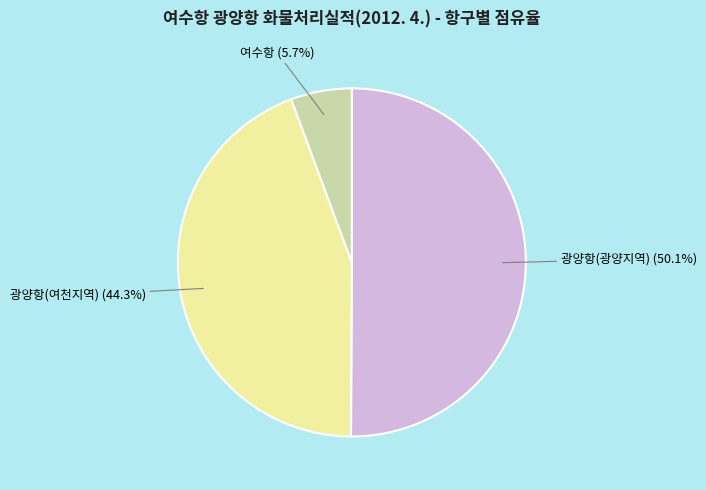

Combined, do 광양항(광양지역) and 광양항(여천지역) account for over 50%?

Yes